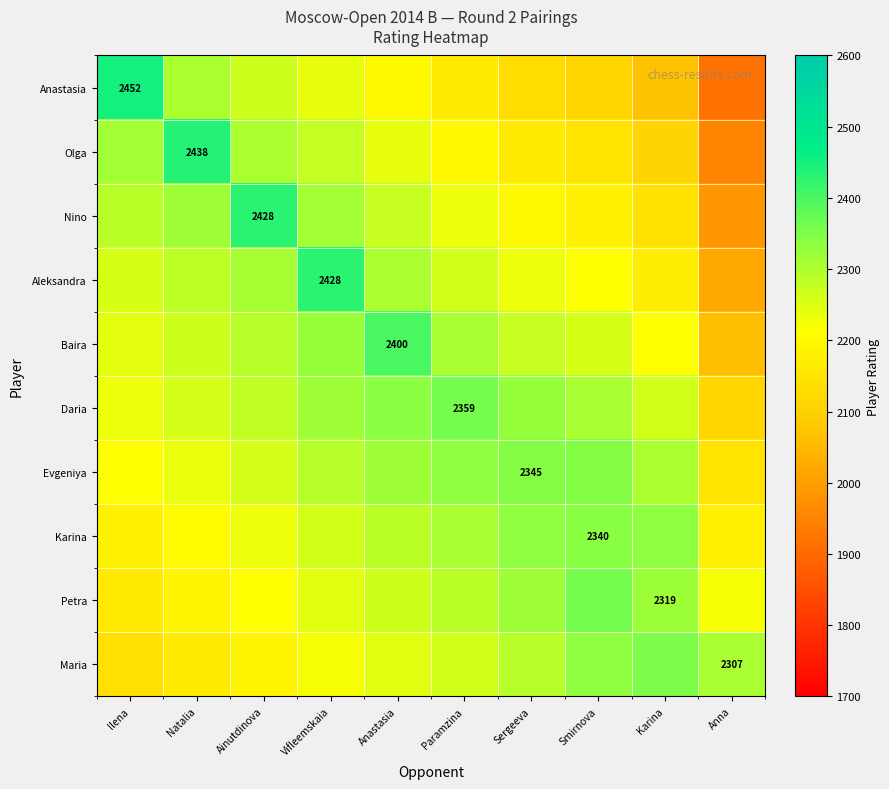

Which category has the lowest value across all series?

Anna